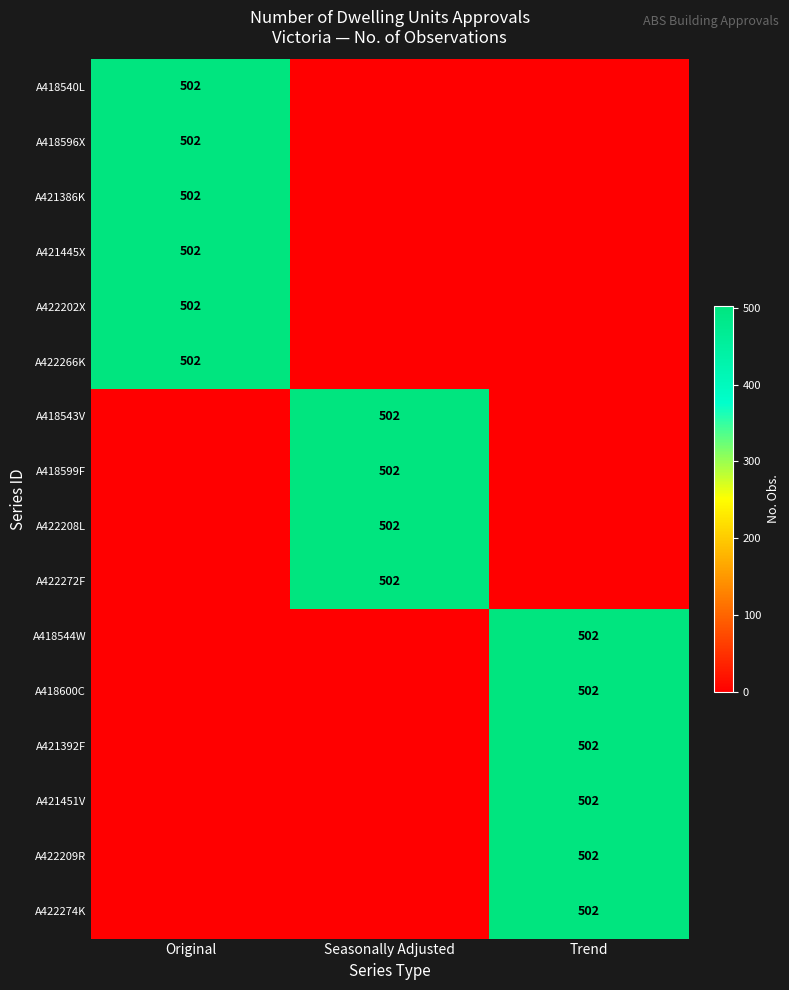

The A422202X series shows 502 at Original. True or false?

True